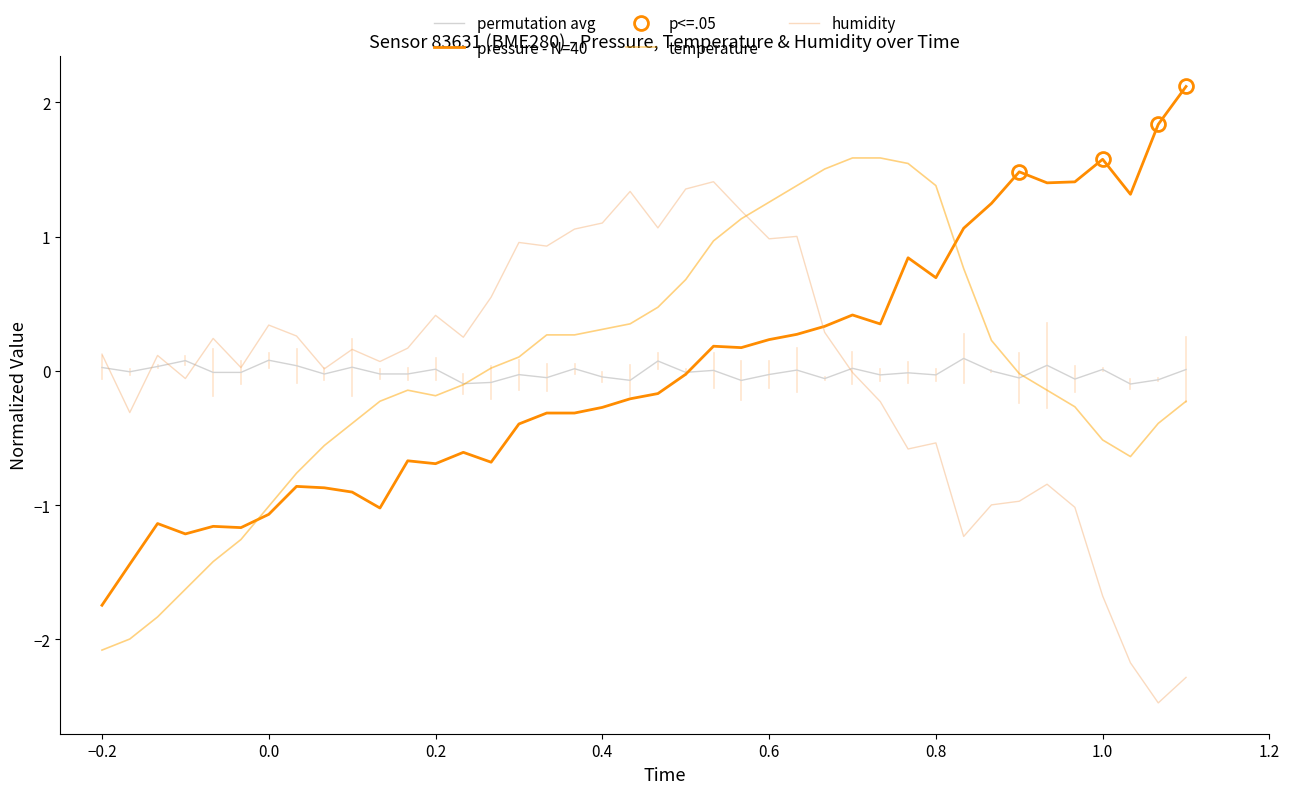

What is the maximum value for temperature?

1.6